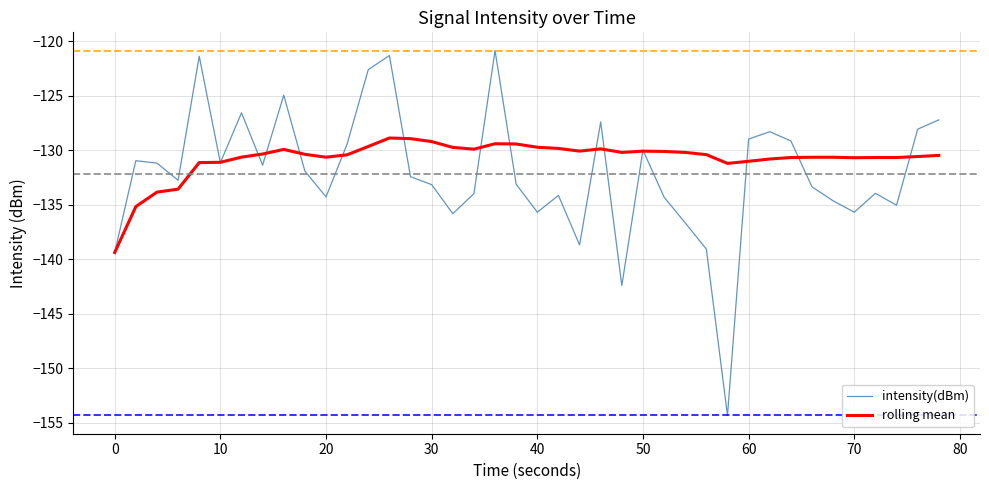

List the series in order of their peak value, lowest first.

rolling mean, intensity(dBm)